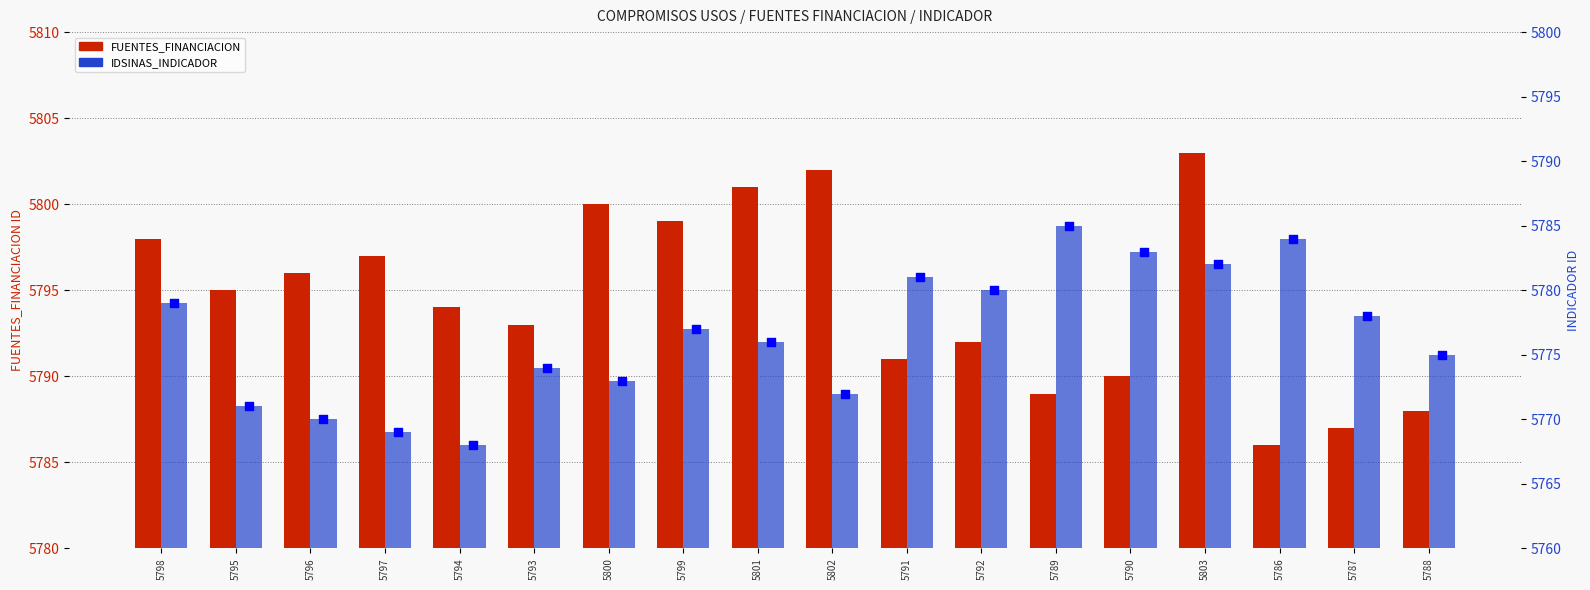

Is the value of IDSINAS_FUENTES_FINANCIACION at 5786 greater than the value of IDSINAS_INDICADOR at 5793?

Yes